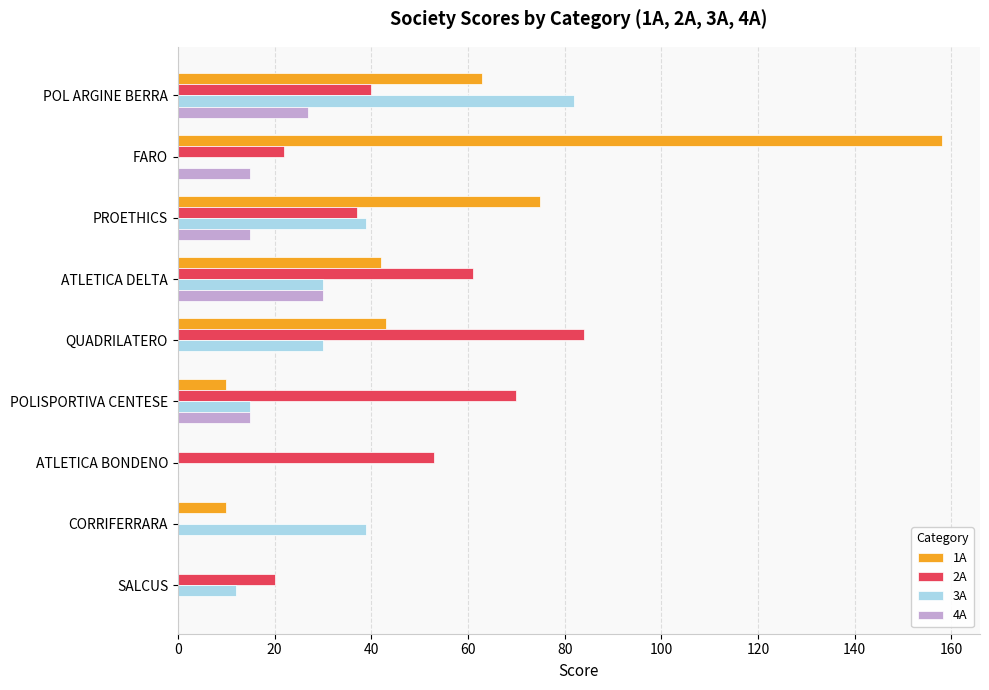

Which series has the largest range (max minus min)?

1A